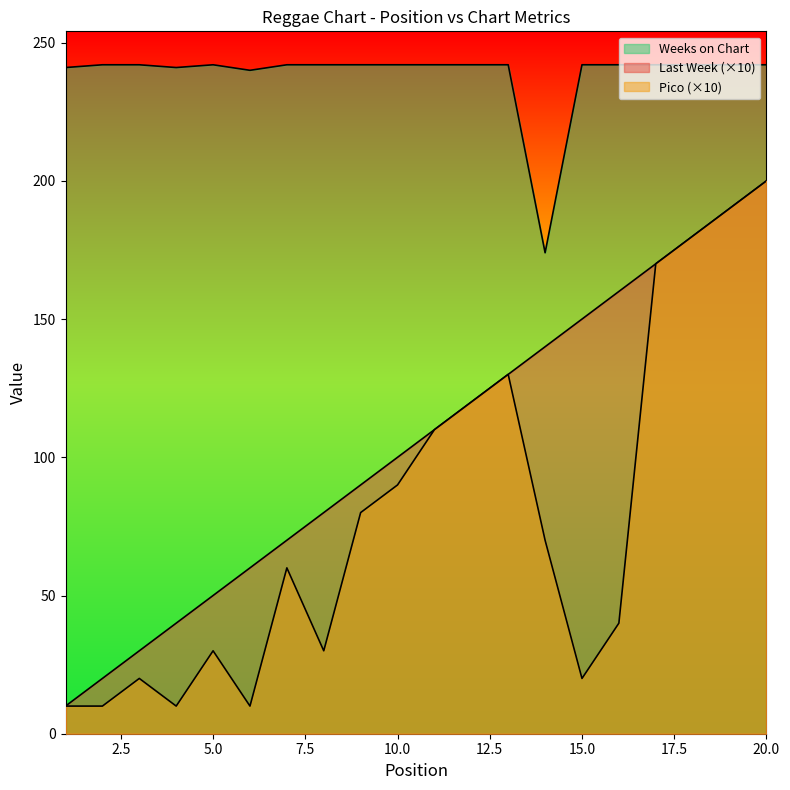

List the labels in order of Last Week value, largest first.

20, 19, 18, 17, 16, 15, 14, 13, 12, 11, 10, 9, 8, 7, 6, 5, 4, 3, 2, 1